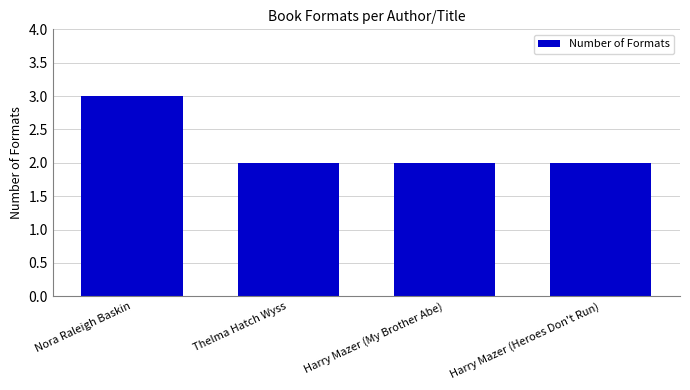

Is it true that the value at Thelma Hatch Wyss is 2?

True